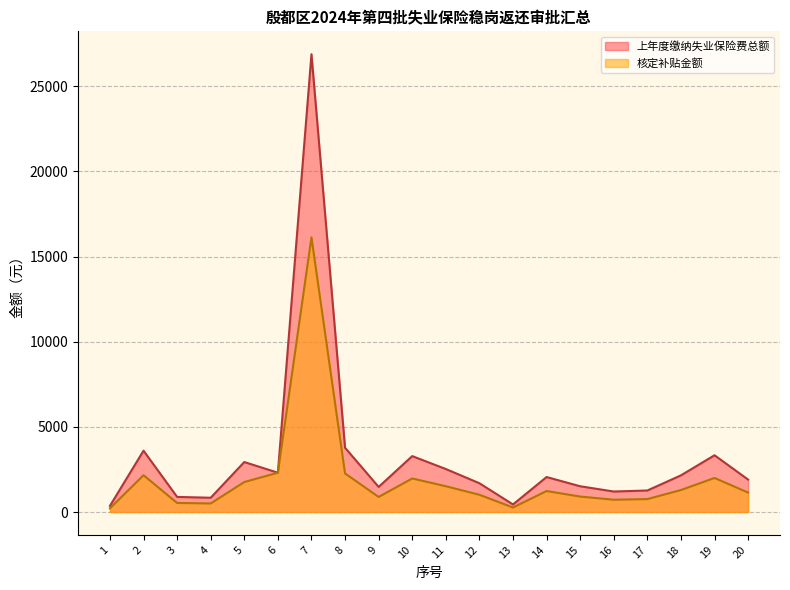

Which series has the largest total across all categories?

上年度缴纳失业保险费总额